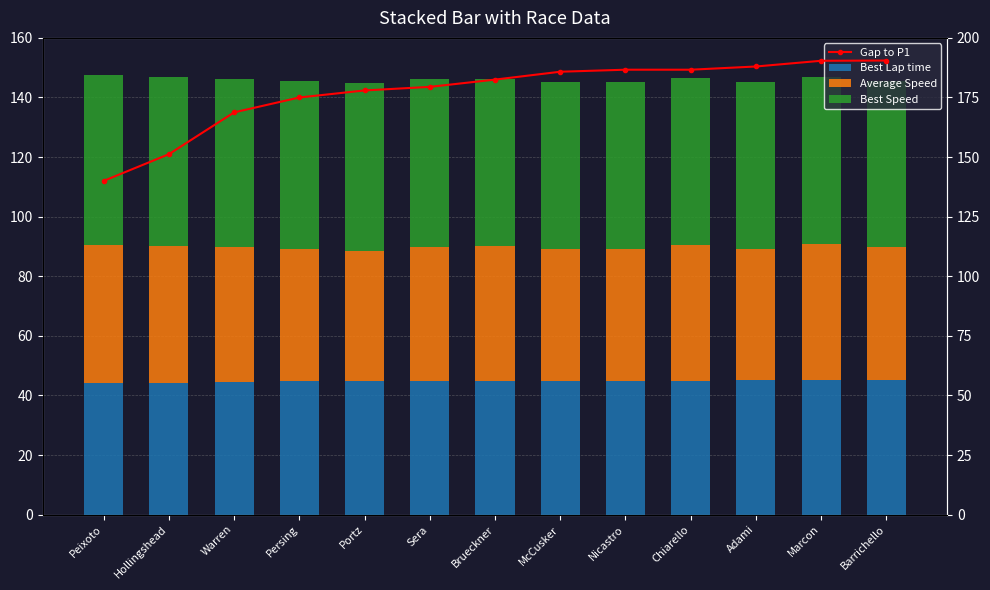

Reading left to right, list all the values displayed in this chart.

Best Lap time: 44.0	44.3	44.6	44.7	44.8	44.8	44.9	45.0	45.0	45.0	45.0	45.1	45.1
Average Speed: 46.3	45.8	45.2	44.5	43.7	45.0	45.3	44.1	44.0	45.5	44.2	45.9	44.6
Best Speed: 57.2	56.9	56.5	56.3	56.2	56.2	56.1	56.0	56.0	56.0	56.0	55.9	55.9
Gap to P1: 140.0	151.2	168.8	175.0	177.9	179.4	182.5	185.8	186.7	186.7	188.0	190.4	190.5